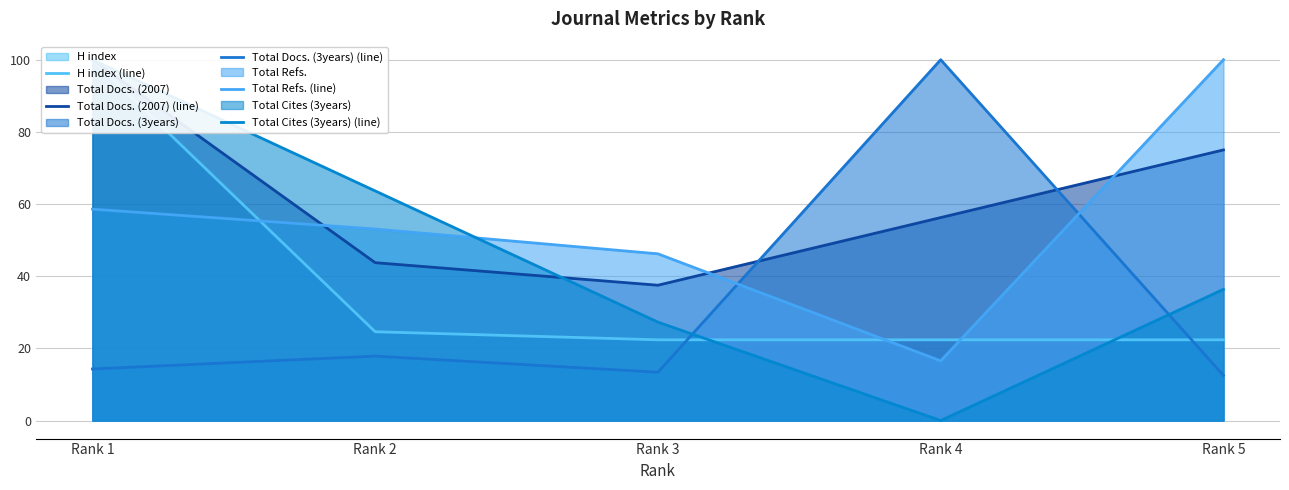

What is the spread (max minus min) of values at Rank 3?

32.8